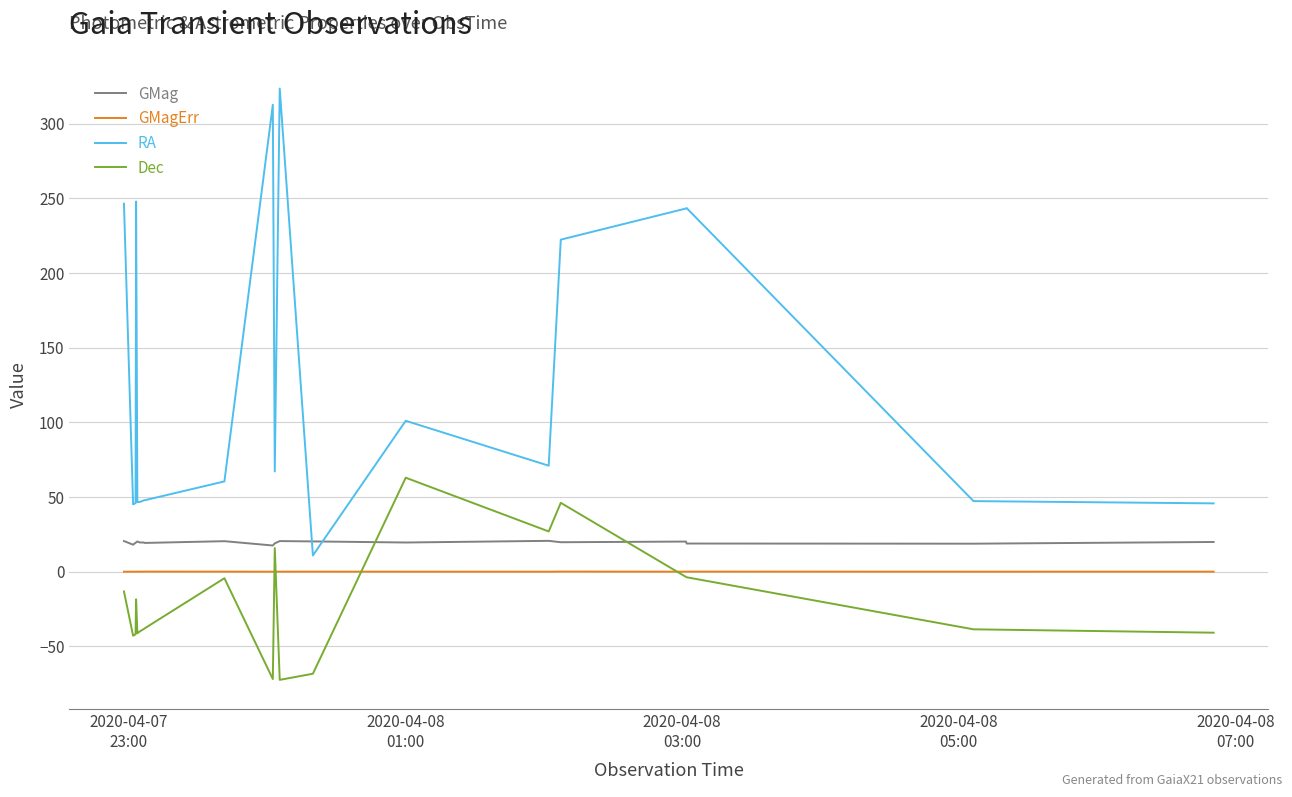

Which series has the largest range (max minus min)?

RA